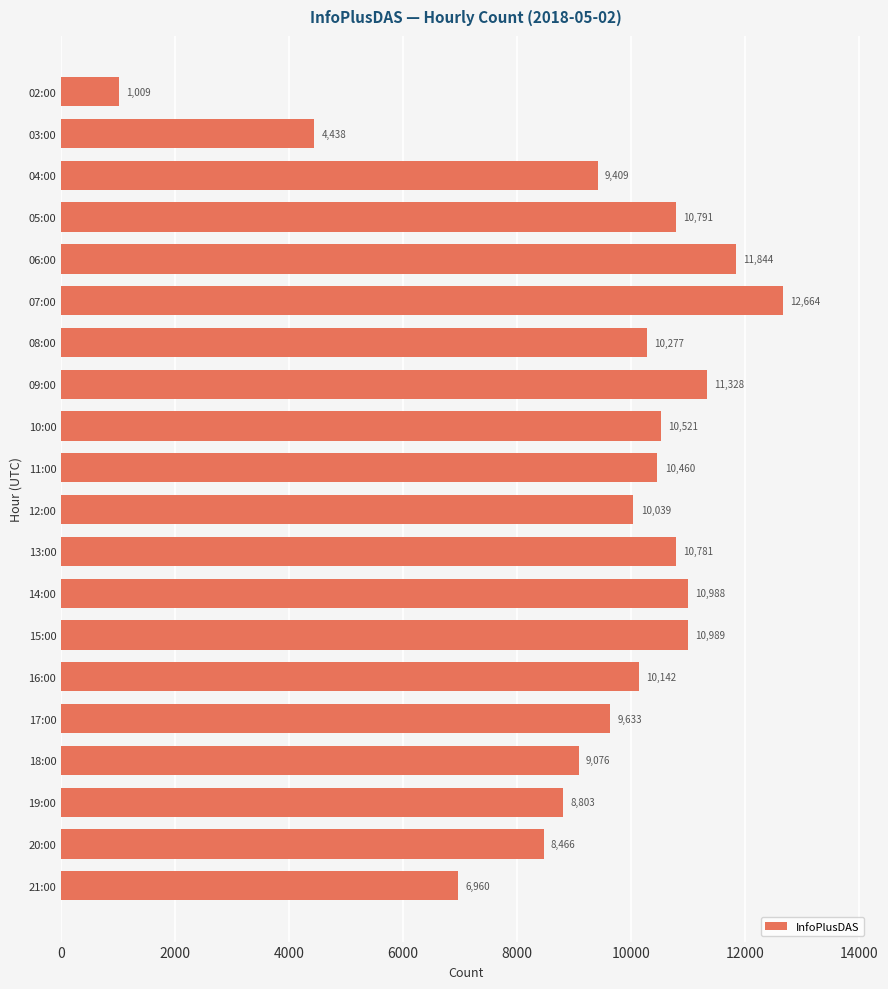

Which label corresponds to the largest value in the chart?

07:00